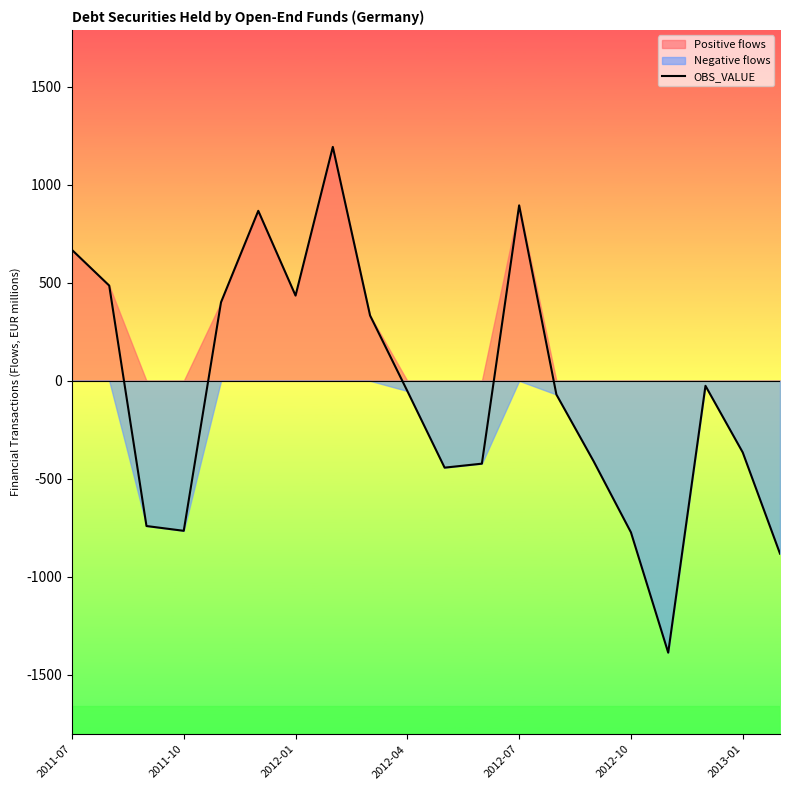

Is it true that the value at 10 is -442.9?

True